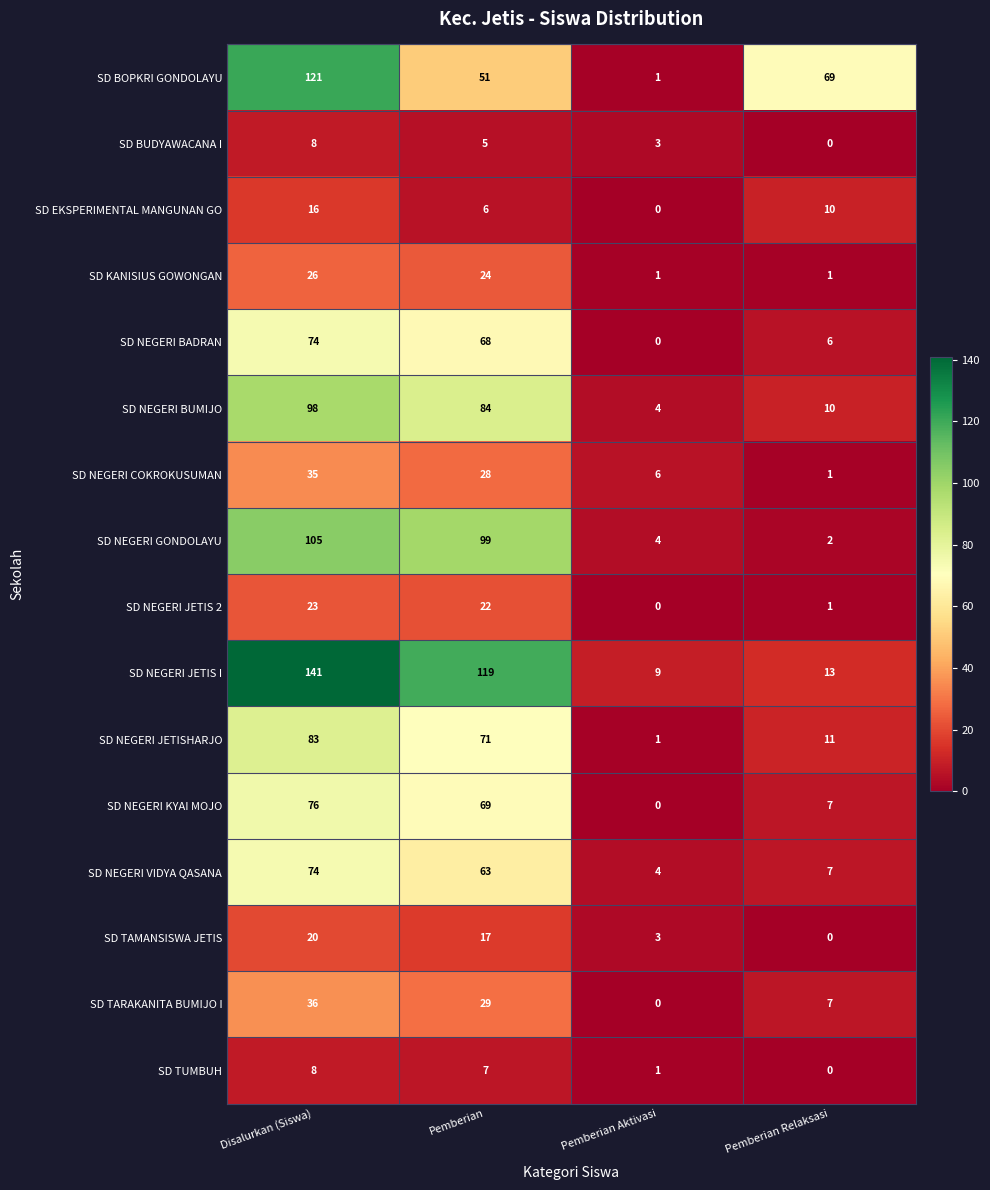

Which series has the largest total across all categories?

SD NEGERI JETIS I